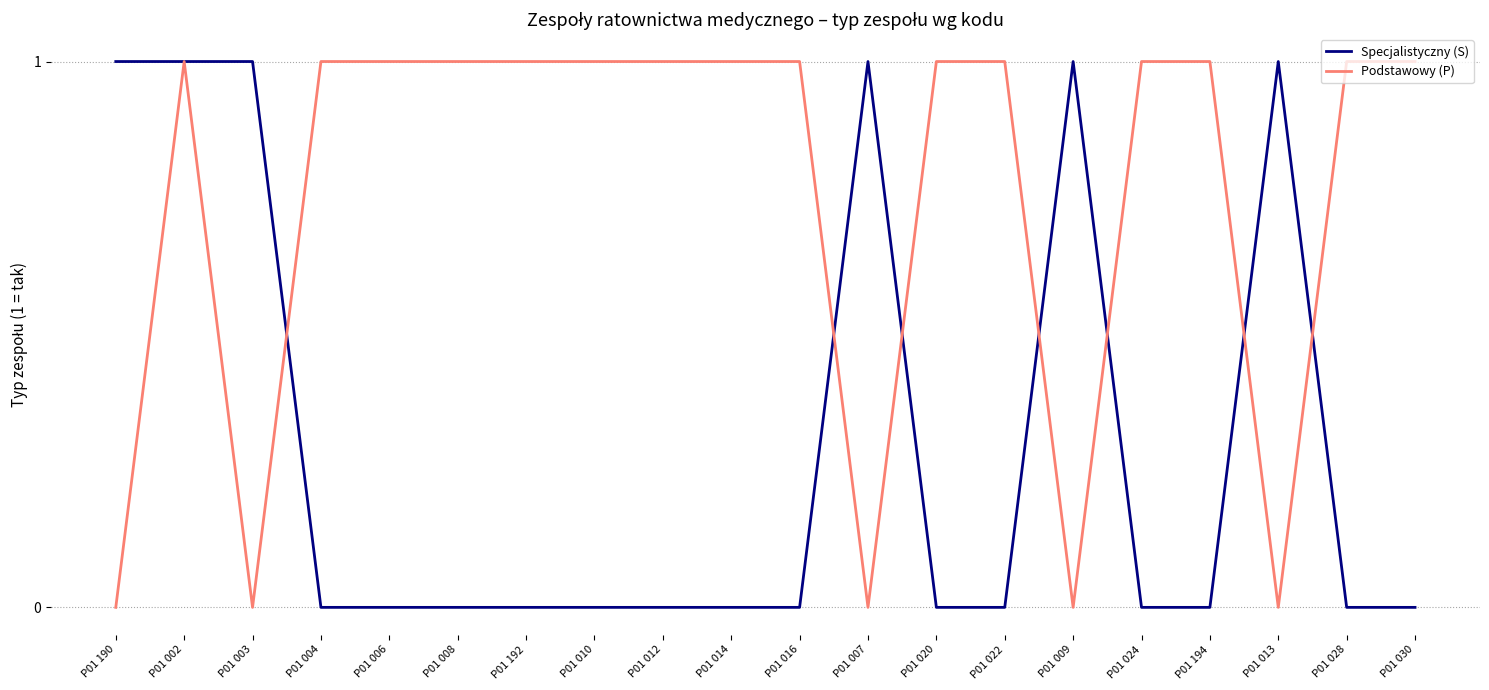

Between P01 002 and P01 020, which series saw the biggest shift?

Specjalistyczny (S)